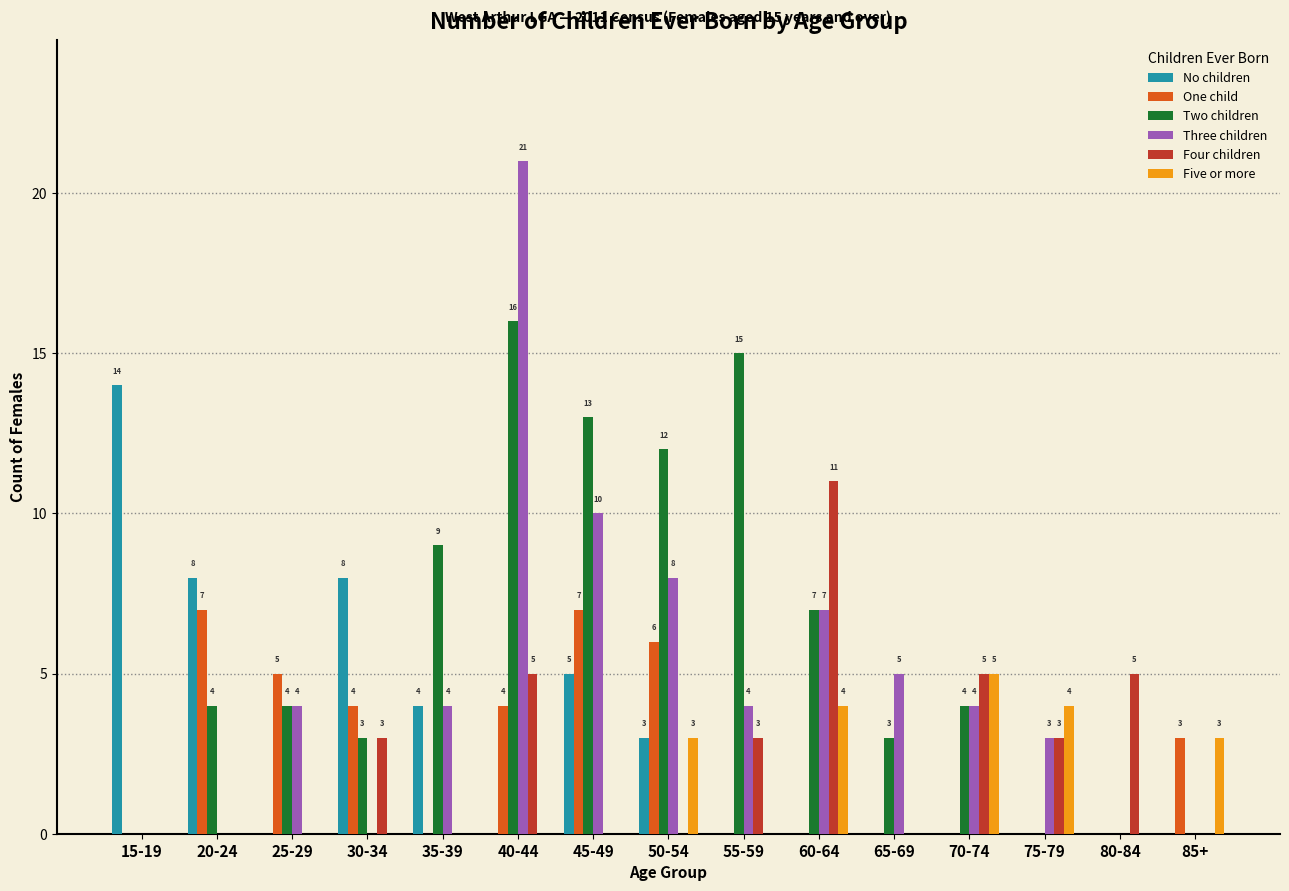

What are all the series names shown in the legend?

No children, One child, Two children, Three children, Four children, Five or more